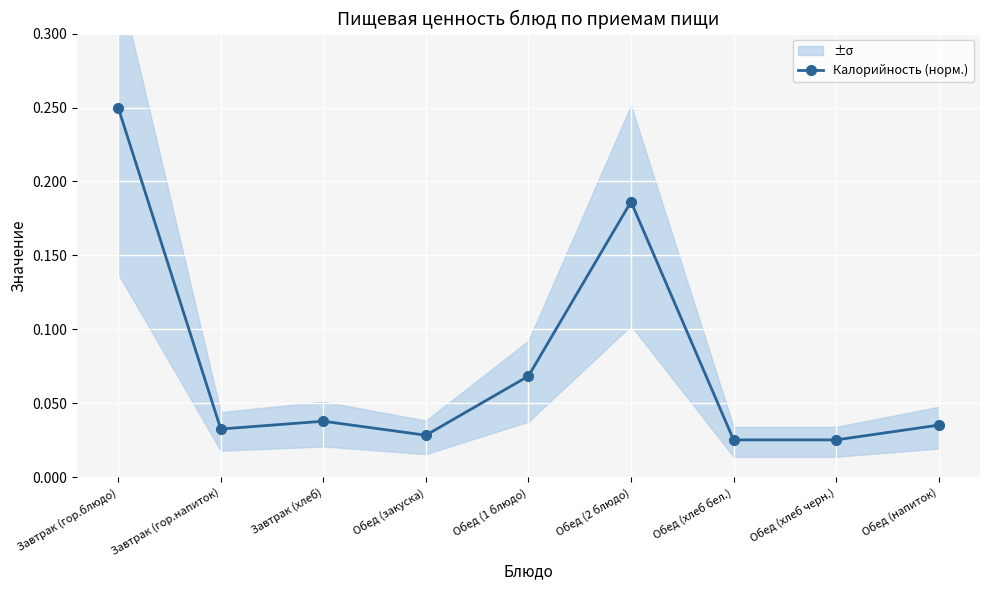

What is the label of the 9th point from the right?

Завтрак (гор.блюдо)